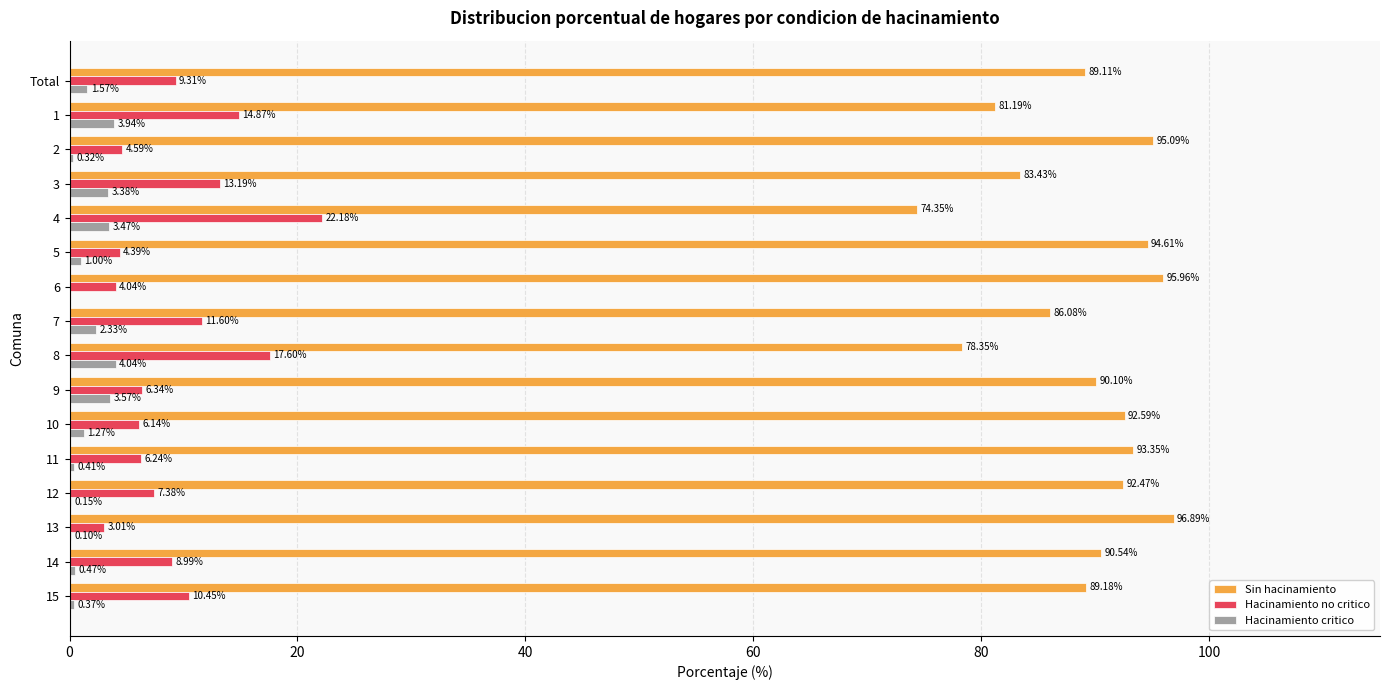

What is the sum of the Hacinamiento critico values at 5 and 7?

3.3